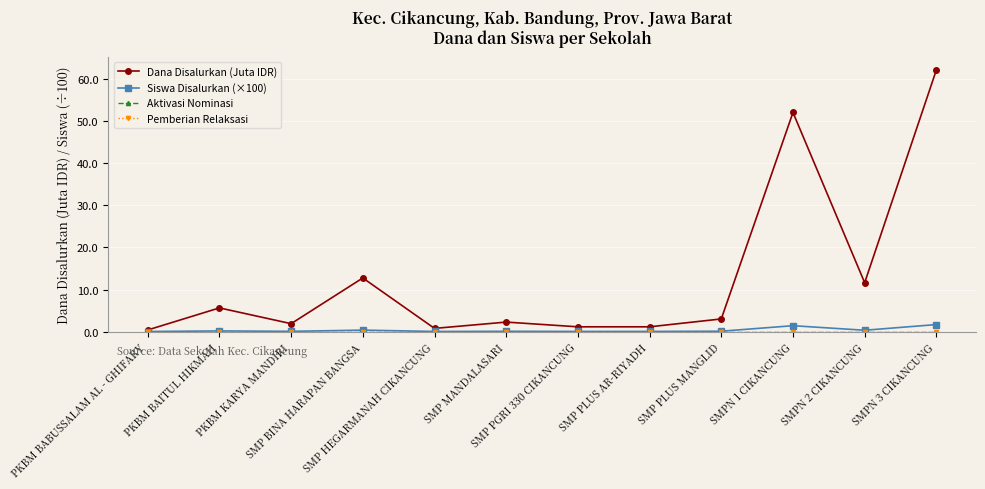

How many lines are shown in the chart?

4